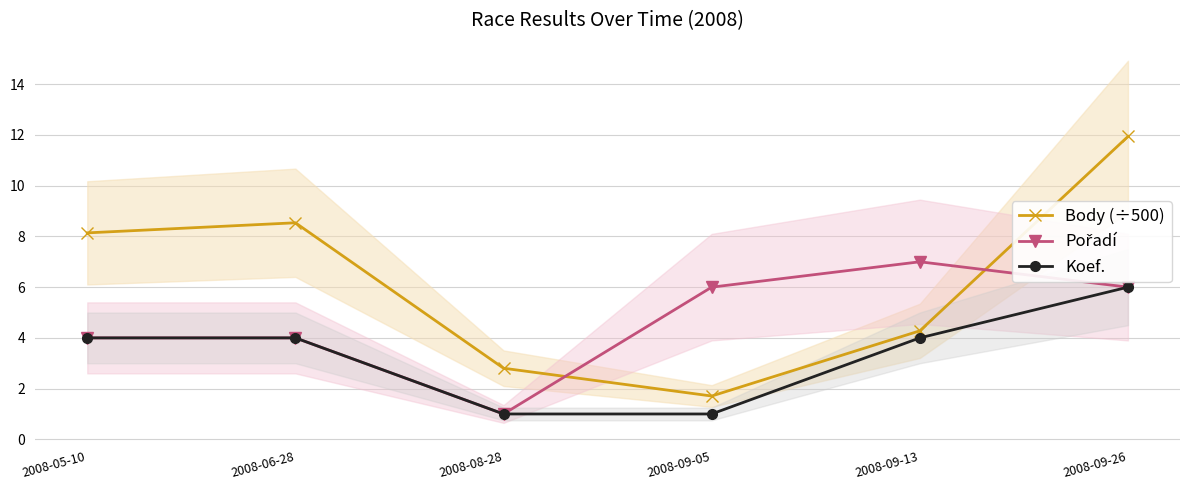

Which series has the largest range (max minus min)?

Body (÷500)